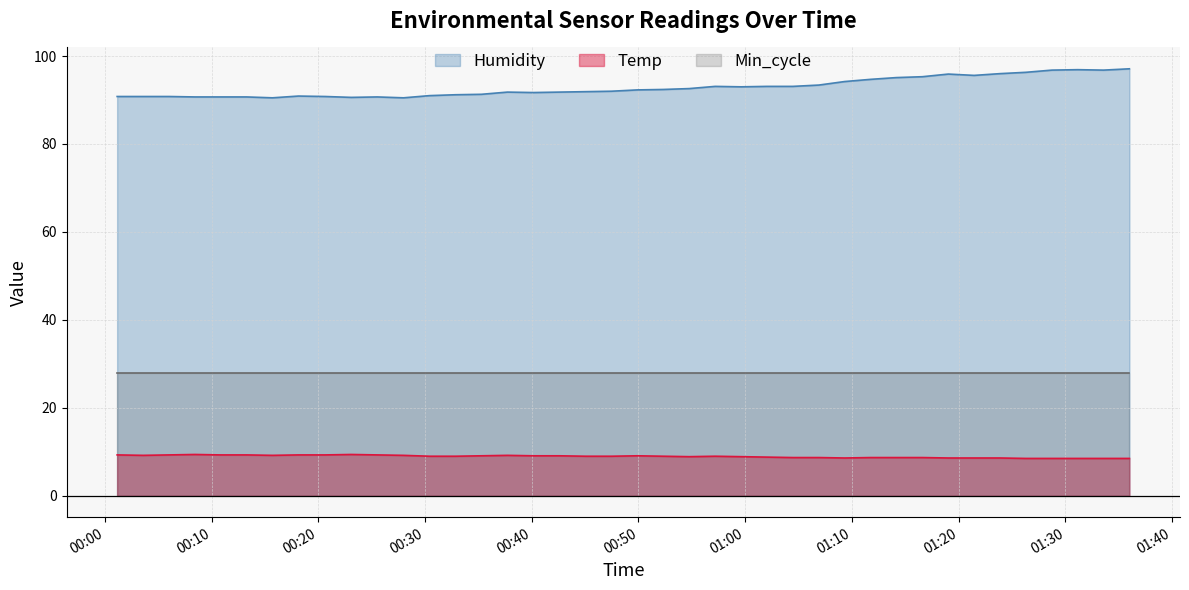

Is it true that Temp equals 15.2 at 2023/10/30 00:59:37?

False